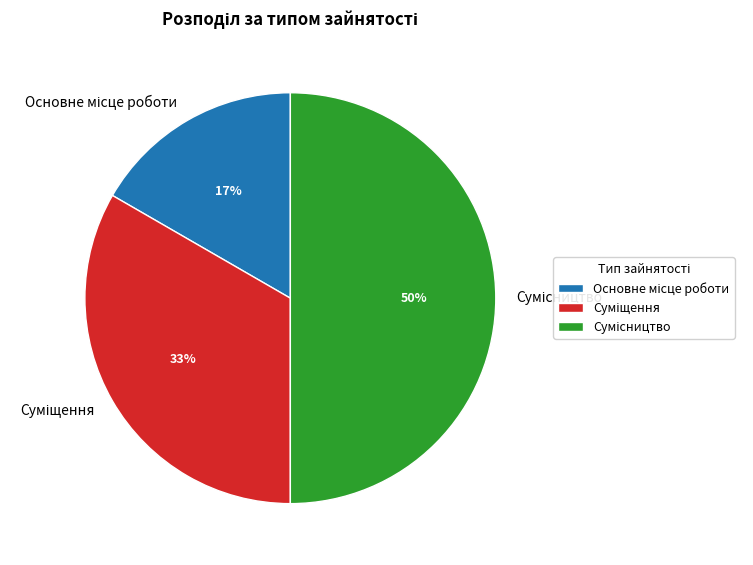

To the nearest percent, what is the difference between the largest and smallest slice percentages?

33%